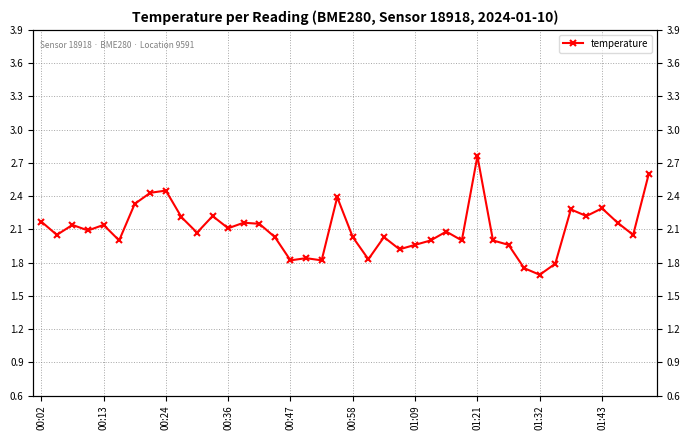

What is the approximate value at 00:36?

2.1